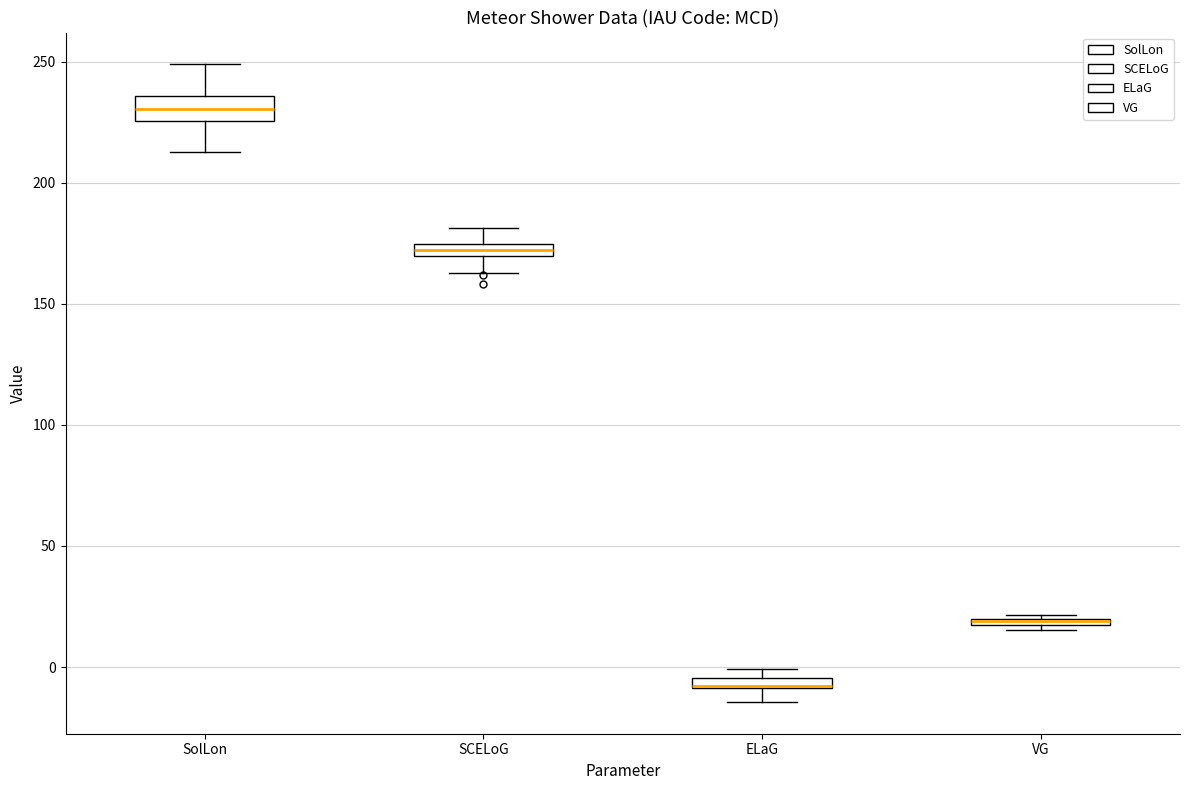

Where is the upper edge of the box for SolLon on the y-axis? The values are not printed on the chart, so give them approximately, as read against the axis.

235